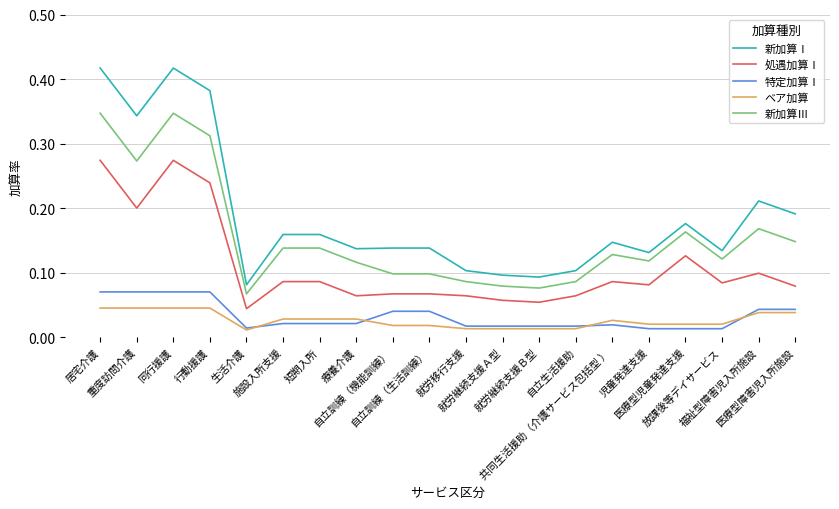

Is this an area chart (filled region under the line)?

No